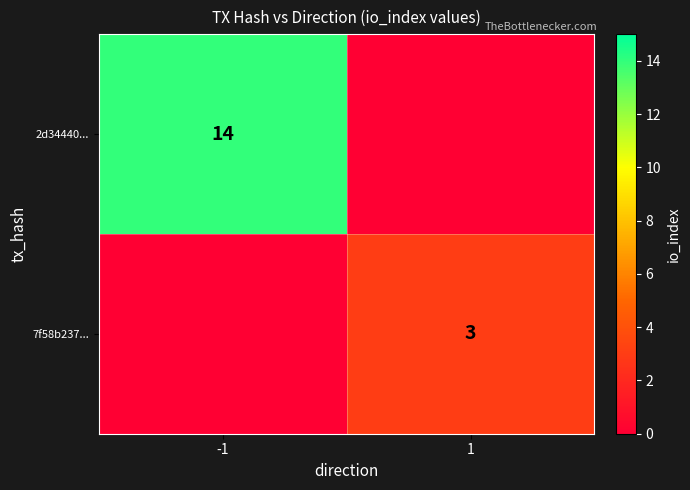

At how many categories does at least one series exceed 12?

1